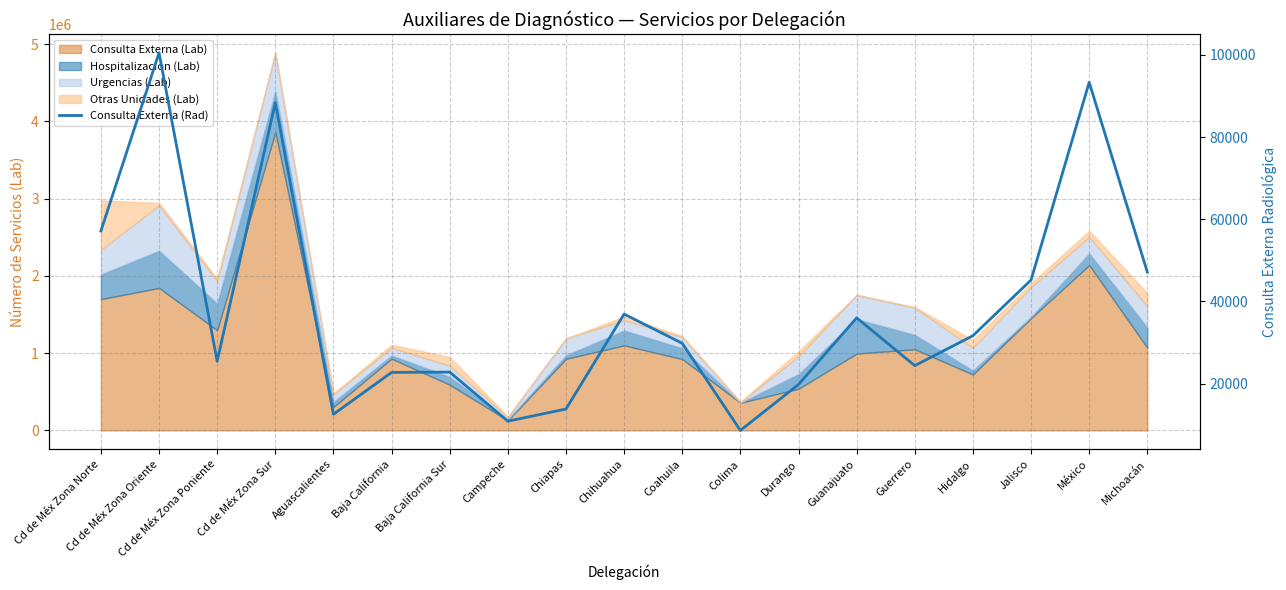

List the labels in order of value, smallest first.

Colima, Campeche, Aguascalientes, Chiapas, Durango, Baja California, Baja California Sur, Guerrero, Cd de Méx Zona Poniente, Coahuila, Hidalgo, Guanajuato, Chihuahua, Jalisco, Michoacán, Cd de Méx Zona Norte, Cd de Méx Zona Sur, México, Cd de Méx Zona Oriente